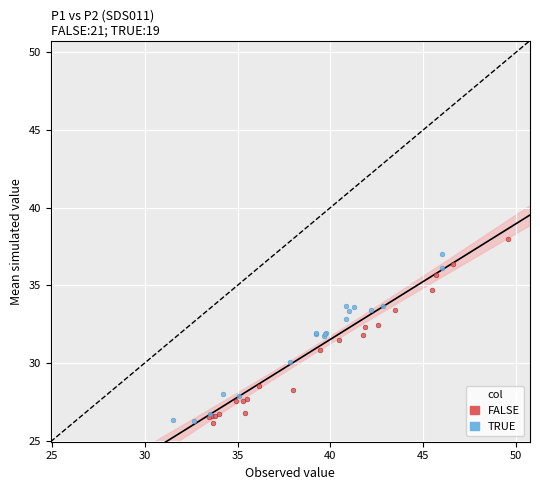

Which series has the widest spread of Y values?

FALSE